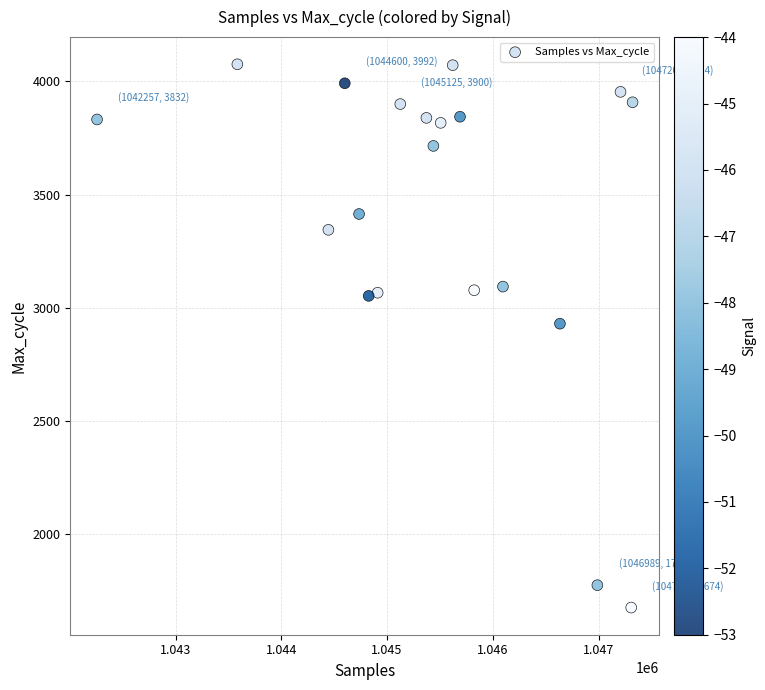

What is the range of X values (max minus min)?

5065